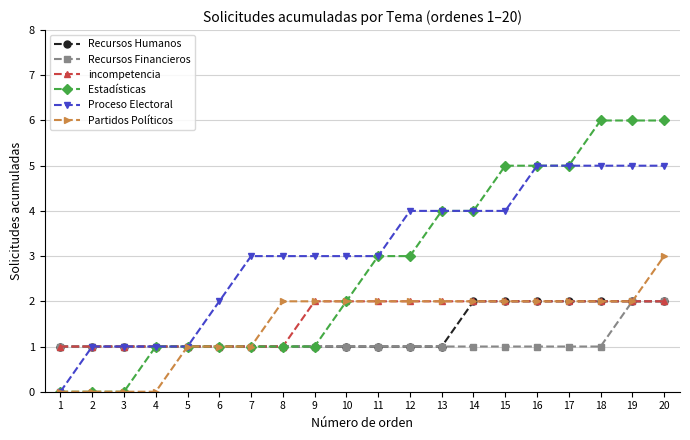

What is the value of the Proceso Electoral point at the 17th from the left?

5